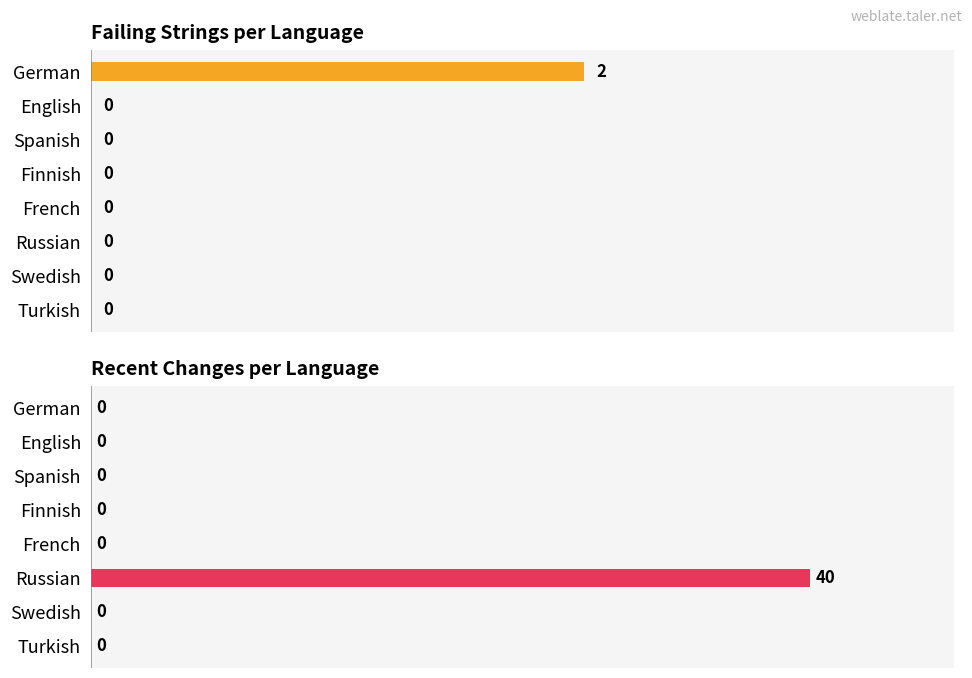

Is it true that recent_changes equals 0 at English?

True